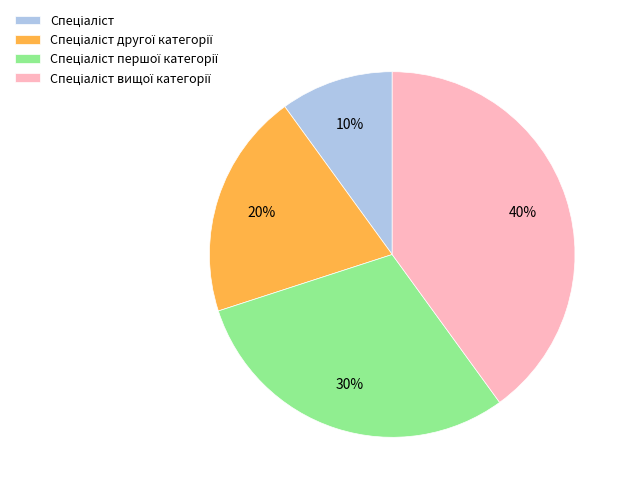

Is there any slice that represents more than half of the pie?

No